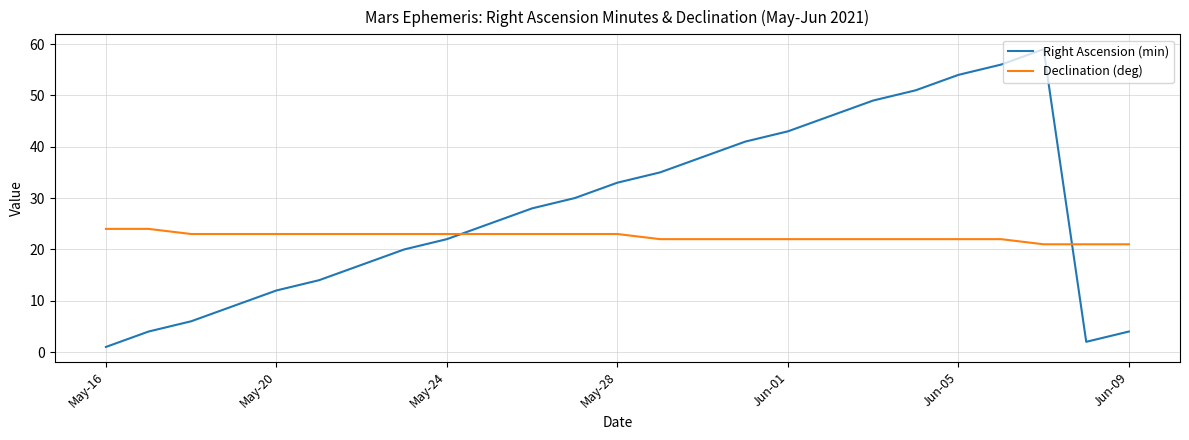

Which series has the largest range (max minus min)?

Right Ascension (min)